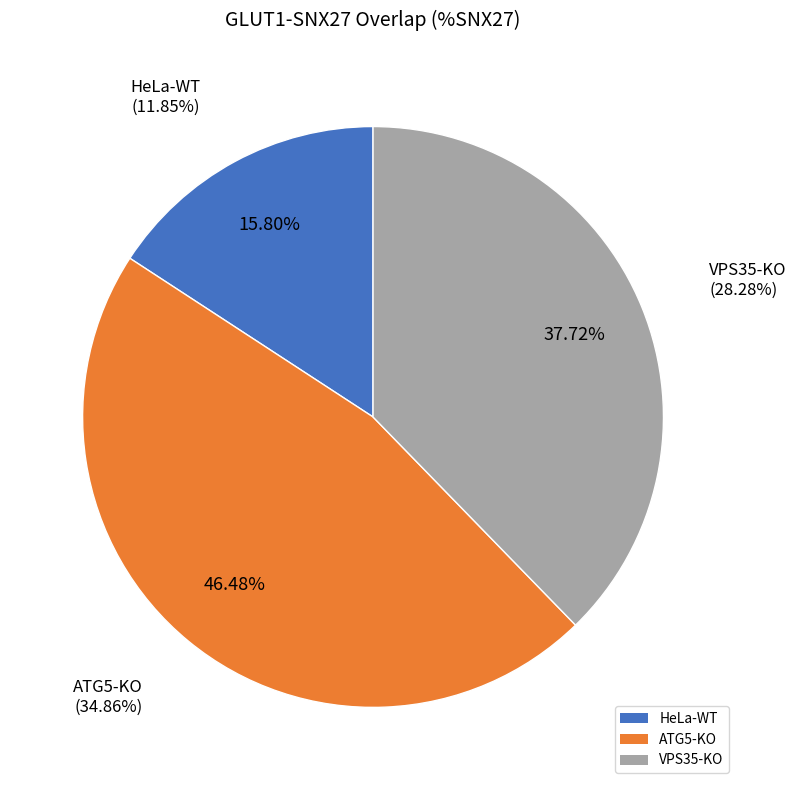

How many slices are in this pie chart?

3